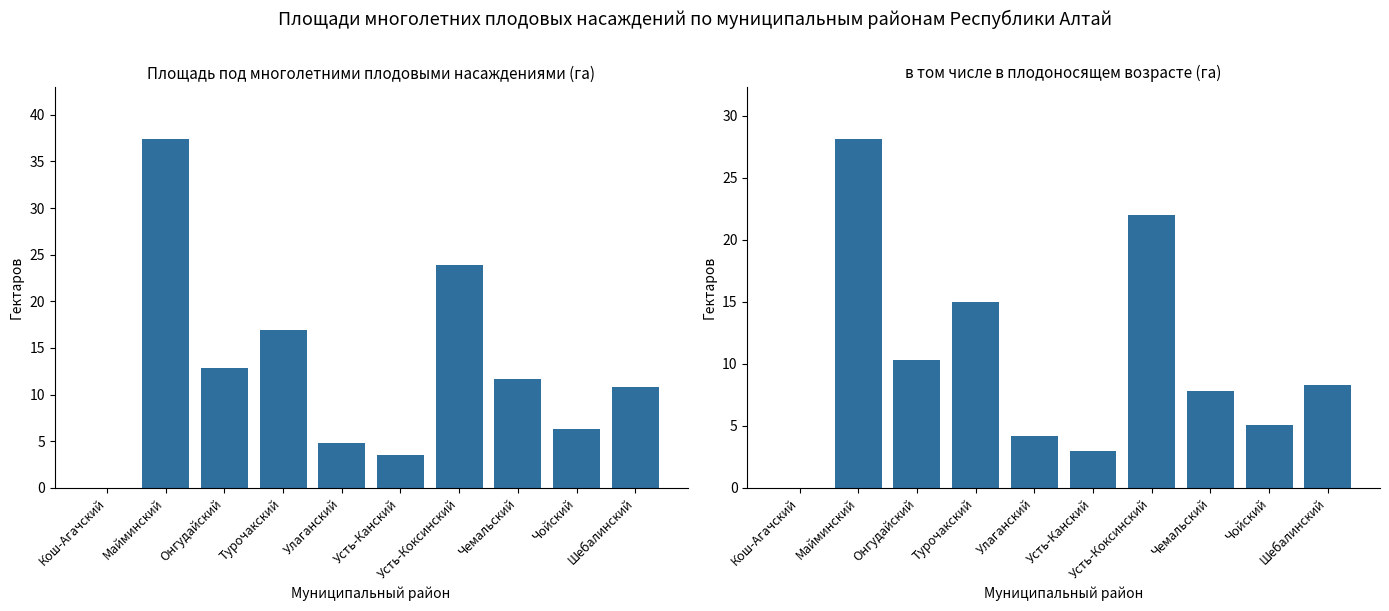

What is the label of the 7th bar from the right?

Турочакский